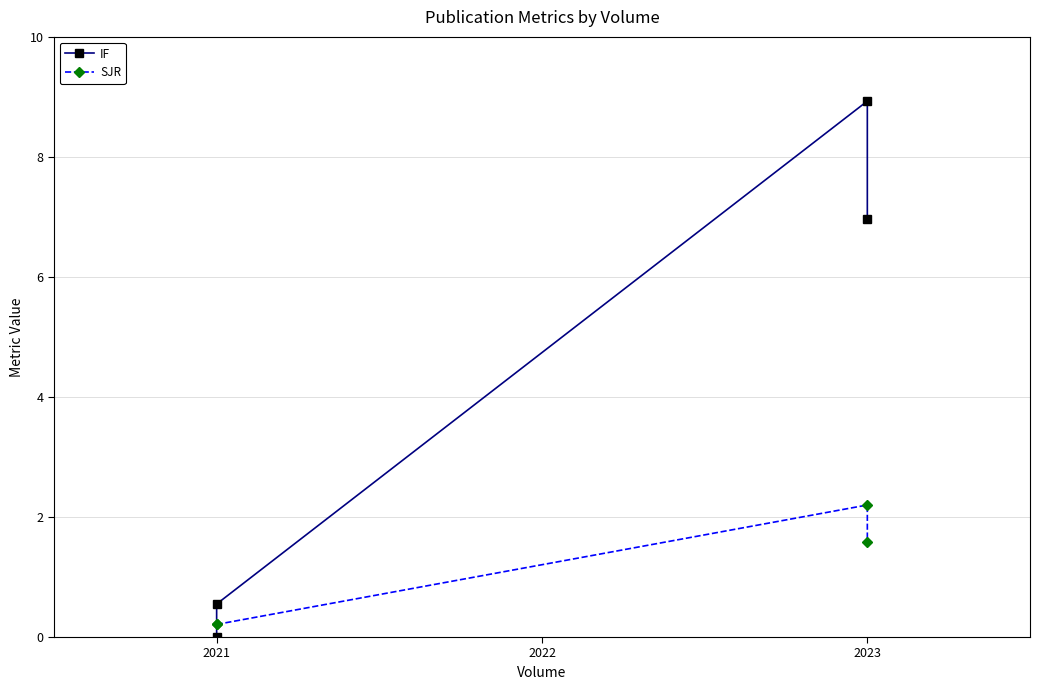

What is the value of the SJR point at the 4th from the left?

1.6